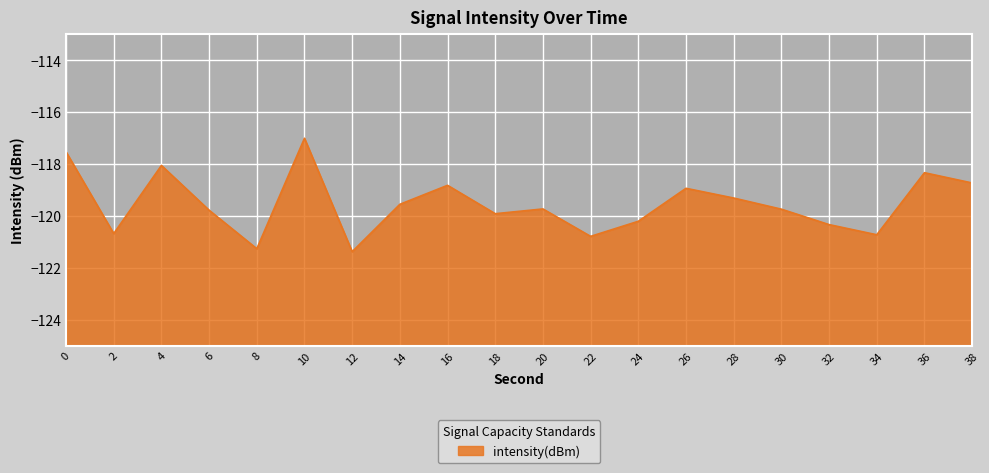

What is the value of the 4th point from the left?

-119.8